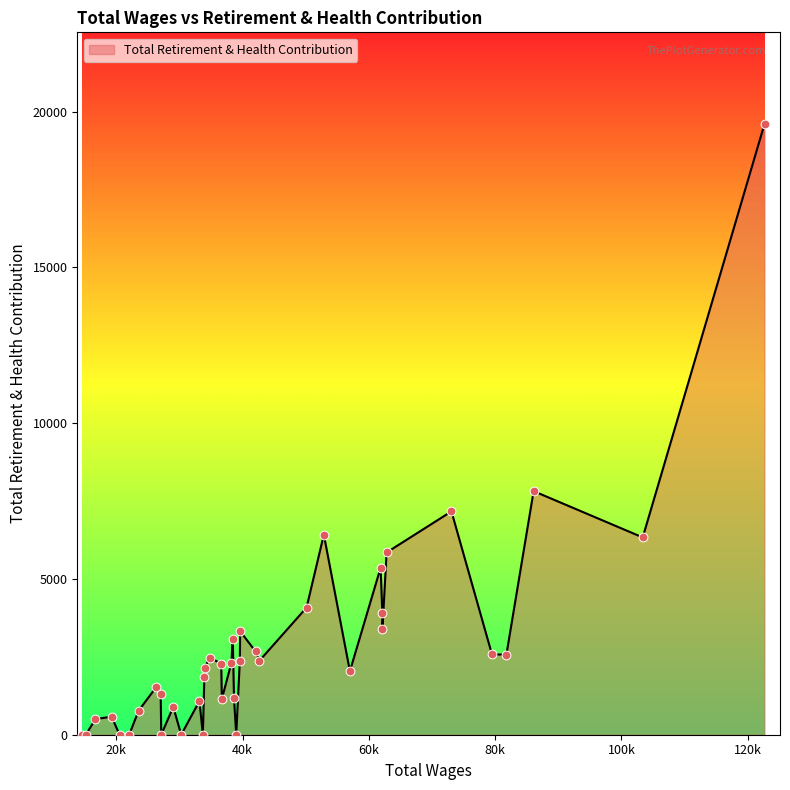

What is the difference between the maximum and minimum values?

19608